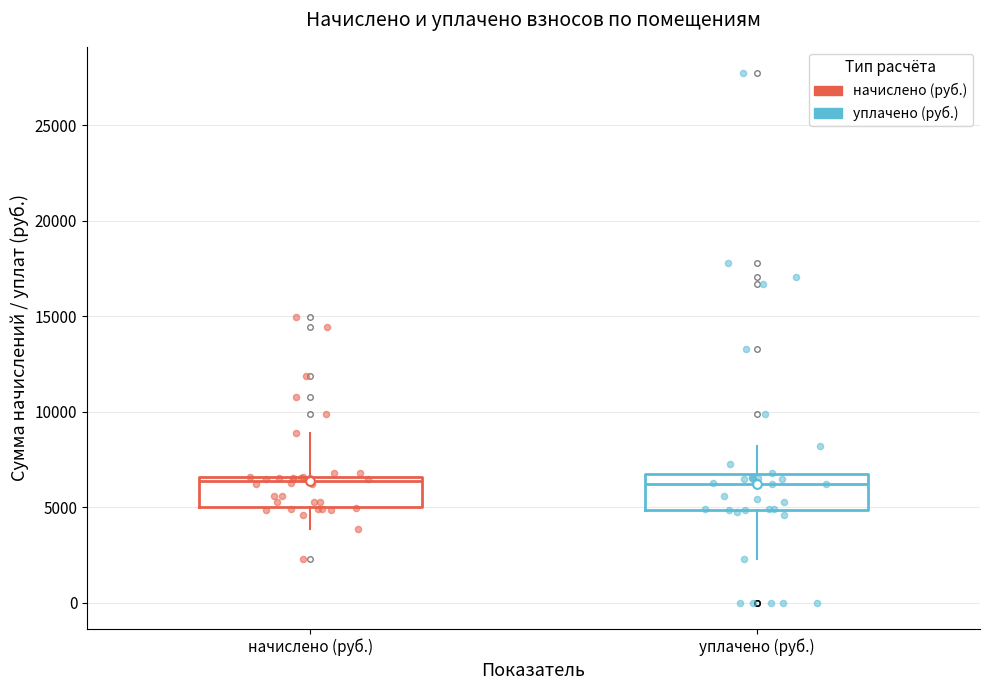

Where does the lower whisker of the box for начислено (руб.) end on the y-axis? The values are not printed on the chart, so give them approximately, as read against the axis.

4000